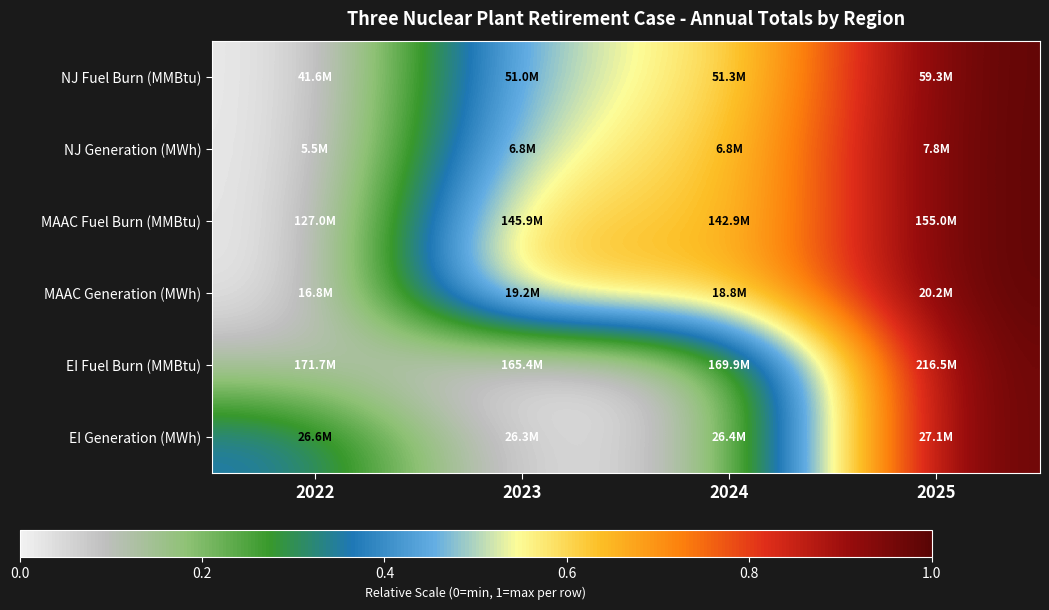

Reading right to left, what are all the values shown in this chart?

NJ Fuel Burn (MMBtu): 2025=1.0	2024=0.5	2023=0.5	2022=0.0
NJ Generation (MWh): 2025=1.0	2024=0.6	2023=0.6	2022=0.0
MAAC Fuel Burn (MMBtu): 2025=1.0	2024=0.6	2023=0.7	2022=0.0
MAAC Generation (MWh): 2025=1.0	2024=0.6	2023=0.7	2022=0.0
EI Fuel Burn (MMBtu): 2025=1.0	2024=0.1	2023=0.0	2022=0.1
EI Generation (MWh): 2025=1.0	2024=0.1	2023=0.0	2022=0.4